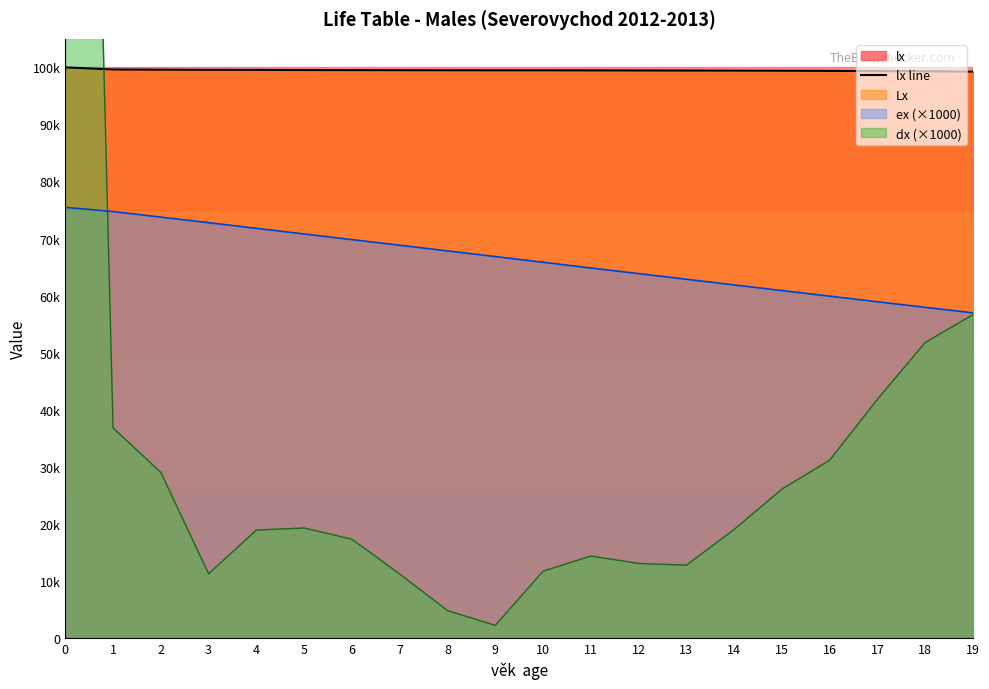

Reading left to right, what are all the values shown in this chart?

100000.0	99634.7	99597.9	99568.9	99557.6	99538.7	99519.4	99502.1	99490.9	99486.1	99483.9	99472.2	99457.8	99444.8	99432.0	99413.0	99386.9	99355.7	99313.8	99262.1